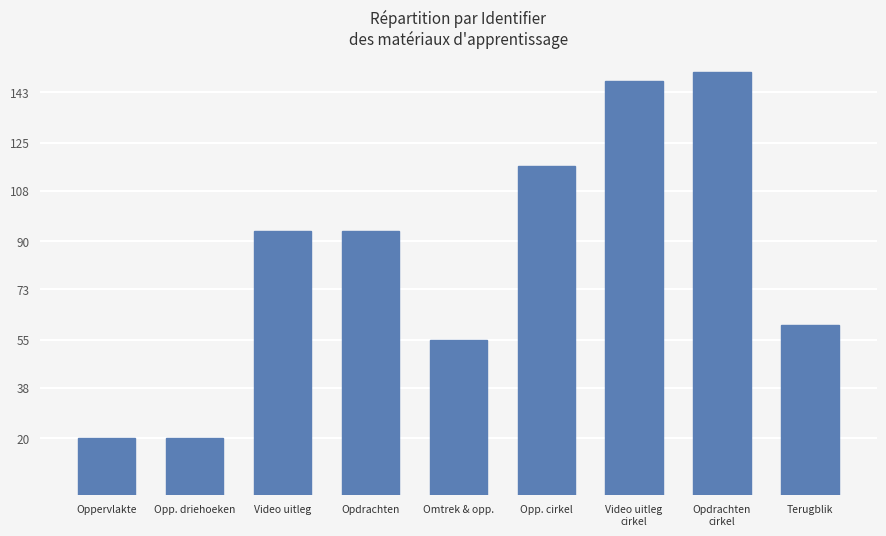

What is the change in value from Oppervlakte to Opp. driehoeken?

+0.1